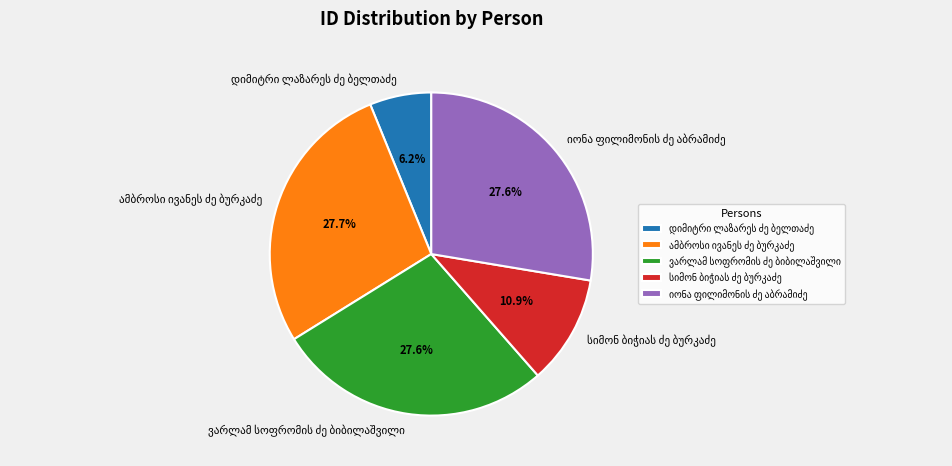

Is there a majority slice in this chart?

No